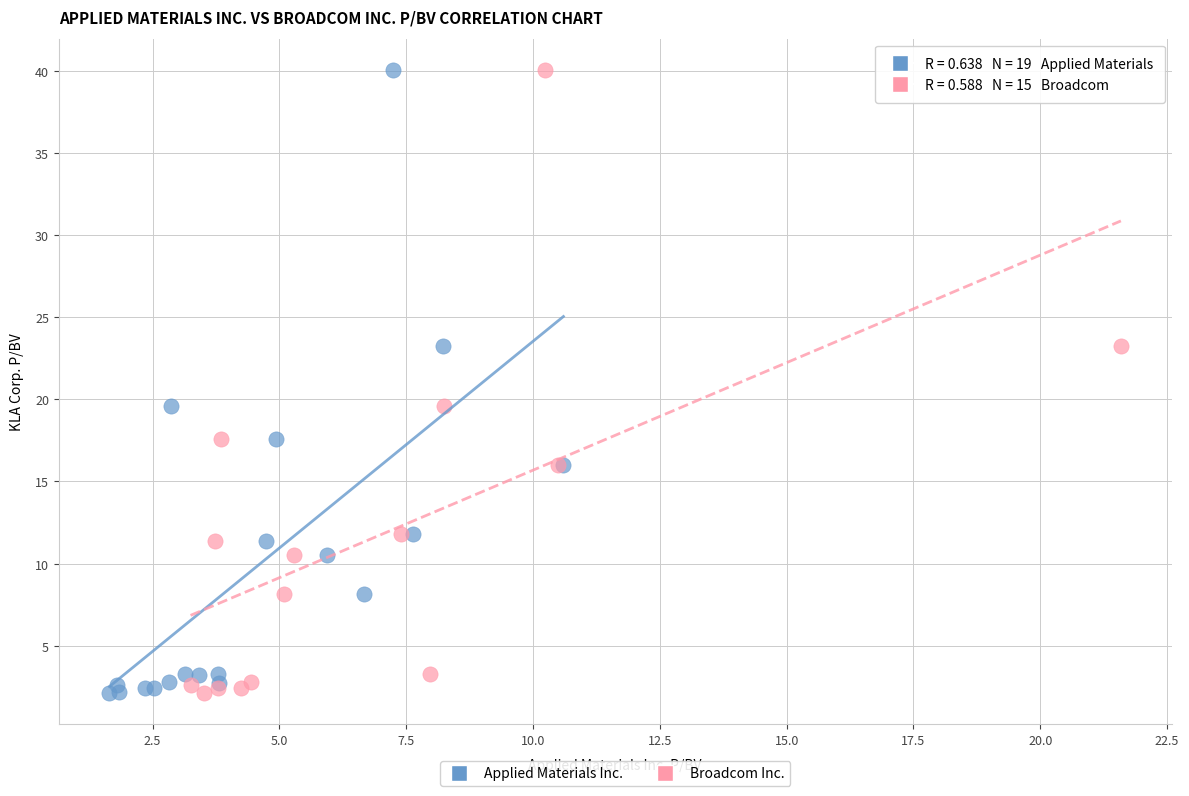

What are all the series names shown in the legend?

Applied Materials Inc., Broadcom Inc.